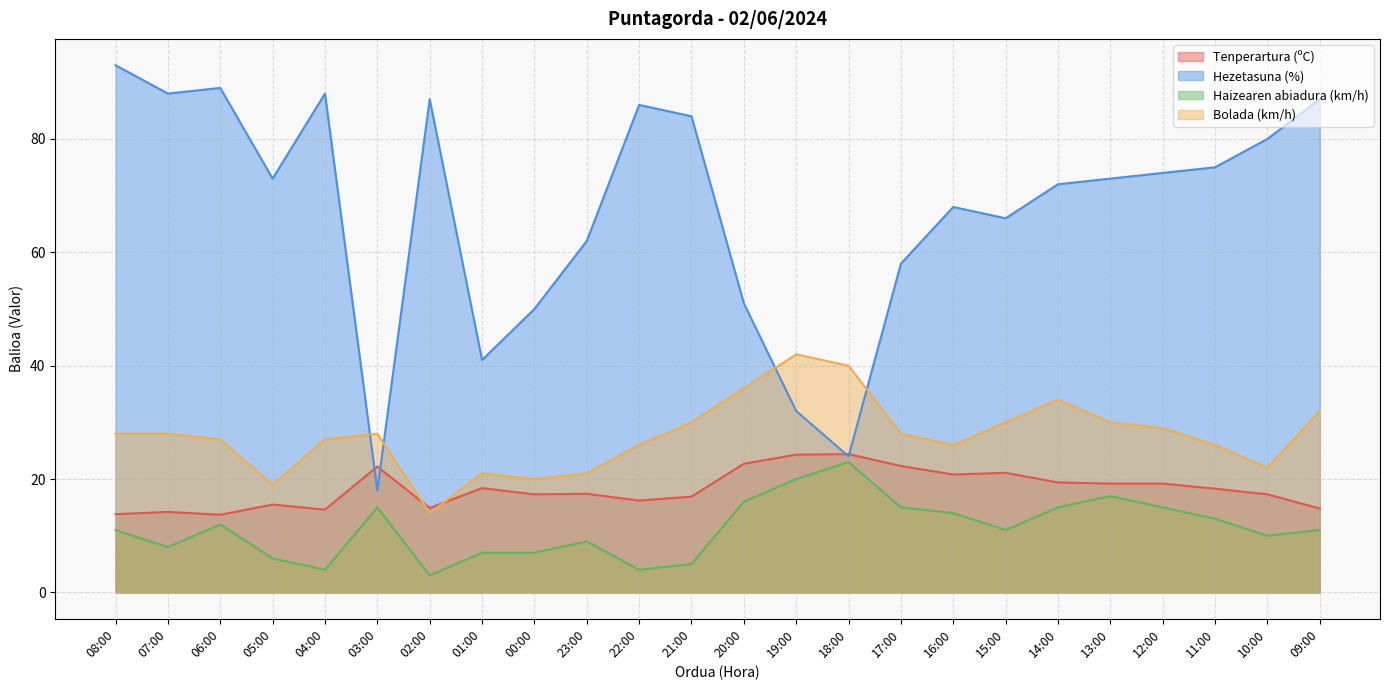

The Bolada (km/h) series shows 19.4 at 09:00. True or false?

False